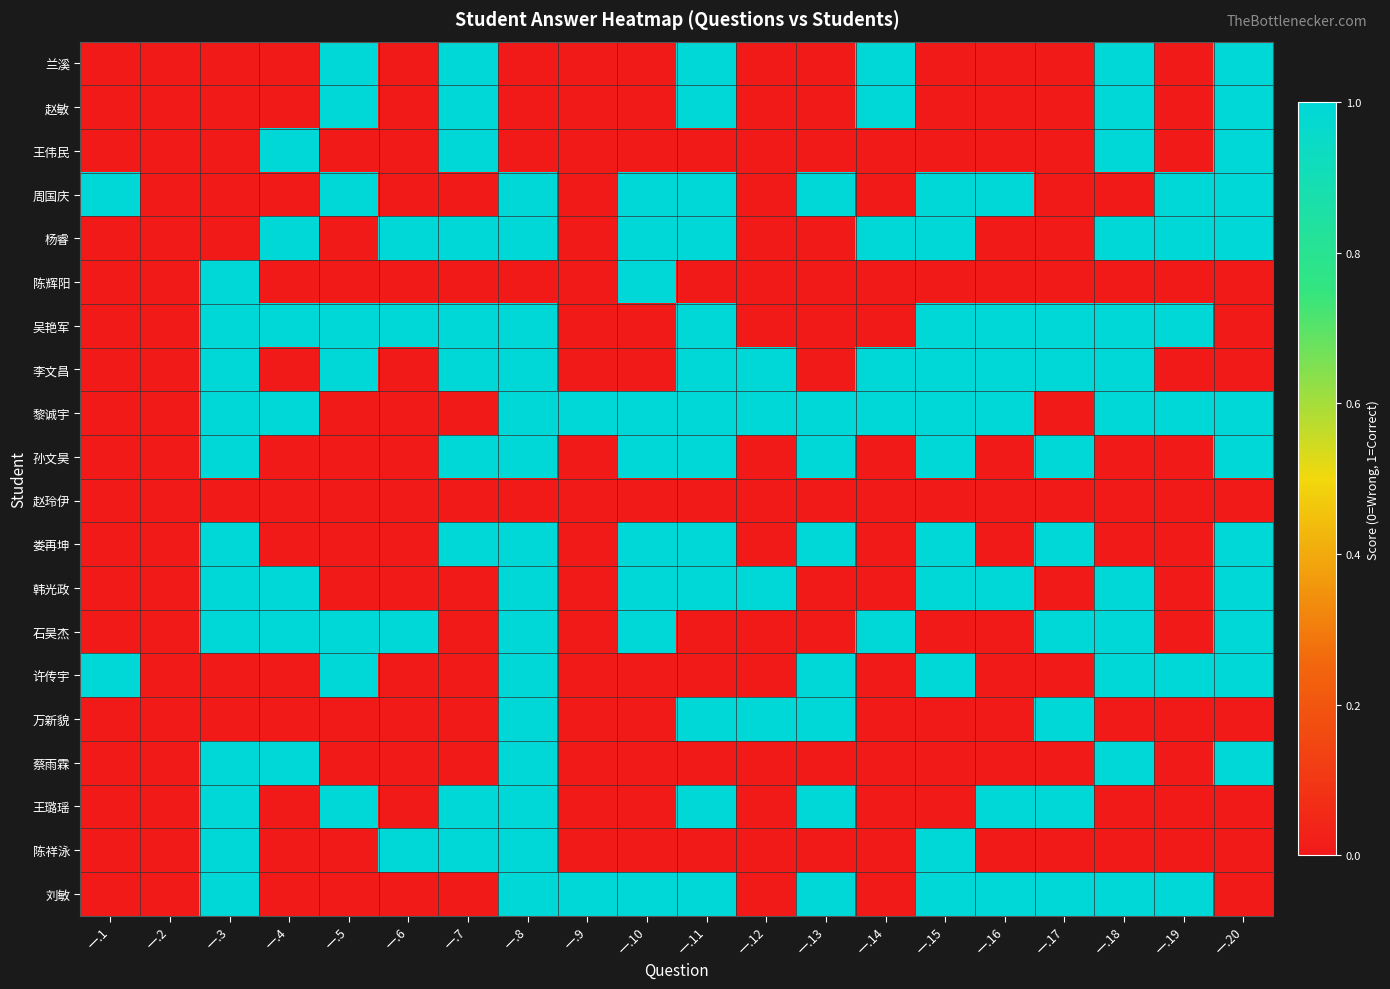

What is the difference between the highest and lowest values at 一.9?

1